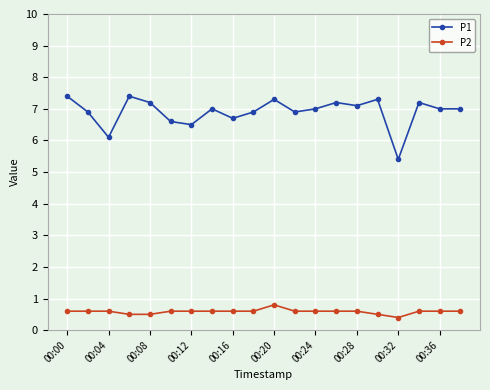

Does the chart have visible grid lines?

Yes